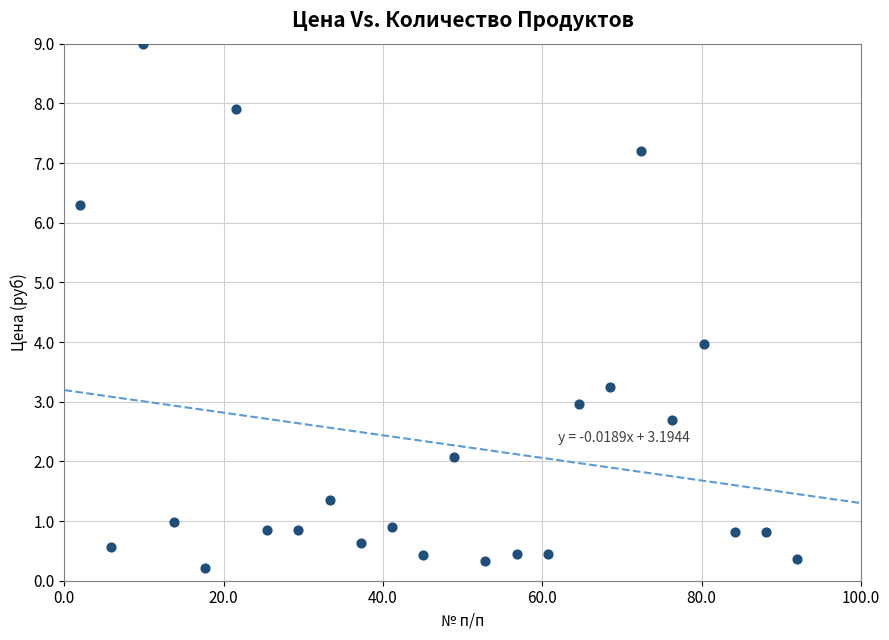

What is the range of X values (max minus min)?

90.0